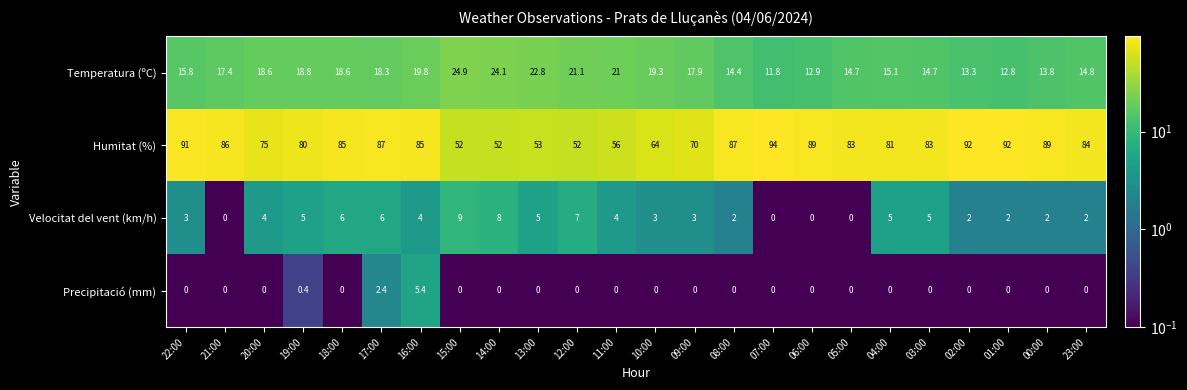

Rank the series at 10:00 from lowest to highest value.

Precipitació (mm), Velocitat del vent (km/h), Temperatura (ºC), Humitat (%)